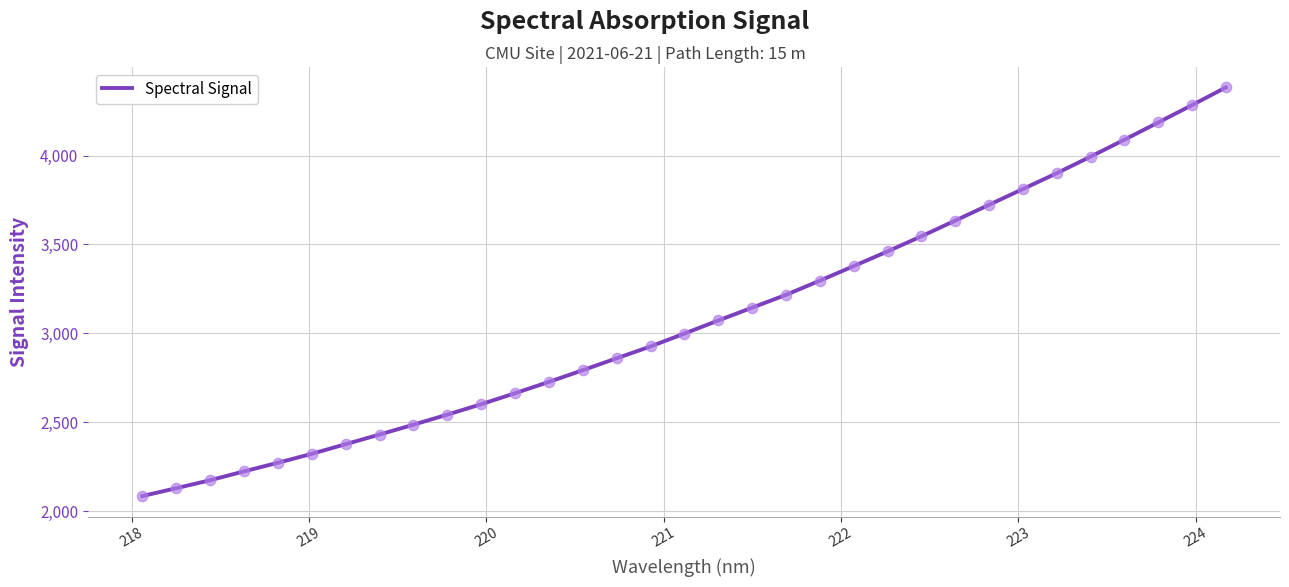

What is the smallest value displayed?

2085.5